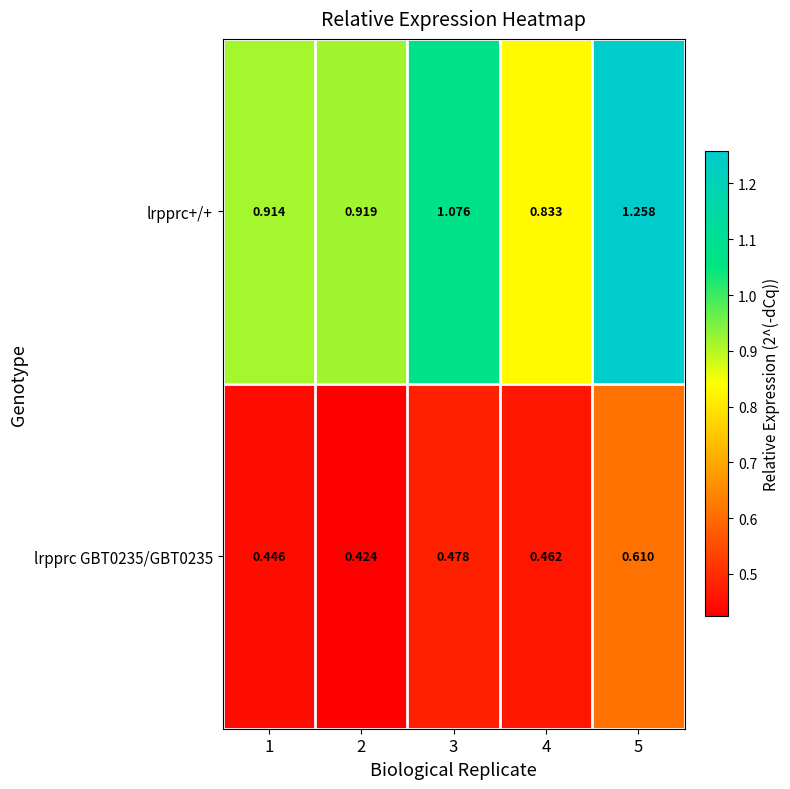

Which series has the widest spread of values?

lrpprc+/+